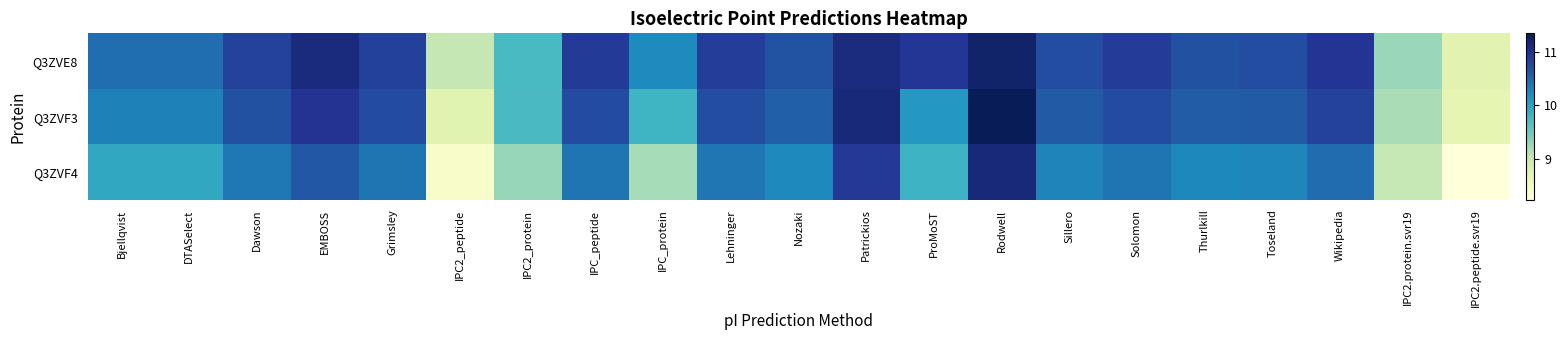

How many series are shown in this chart?

3